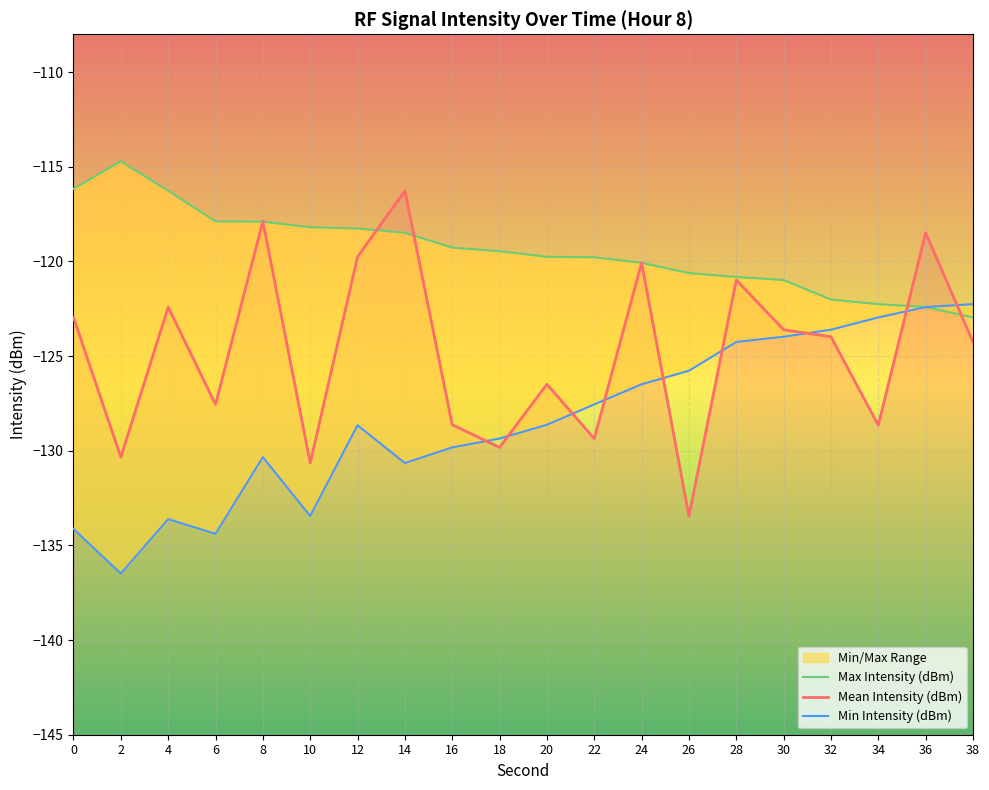

Which label corresponds to the smallest value in the chart?

2